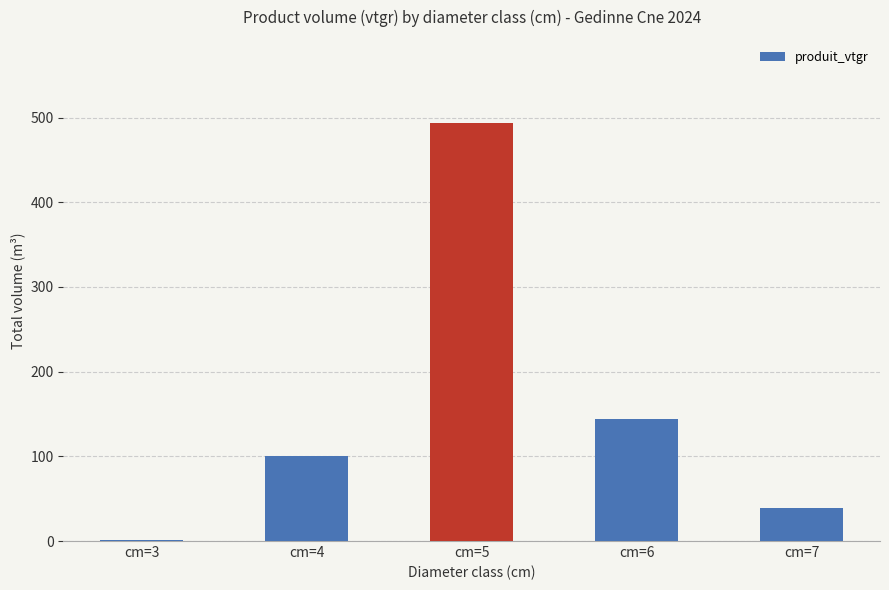

Where is the data nearest to the value 246?

cm=6